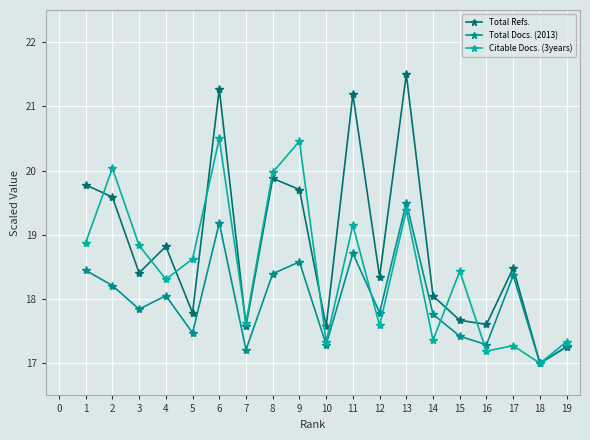

True or false: Citable Docs. (3years) has a value of 30.7 at 5.

False